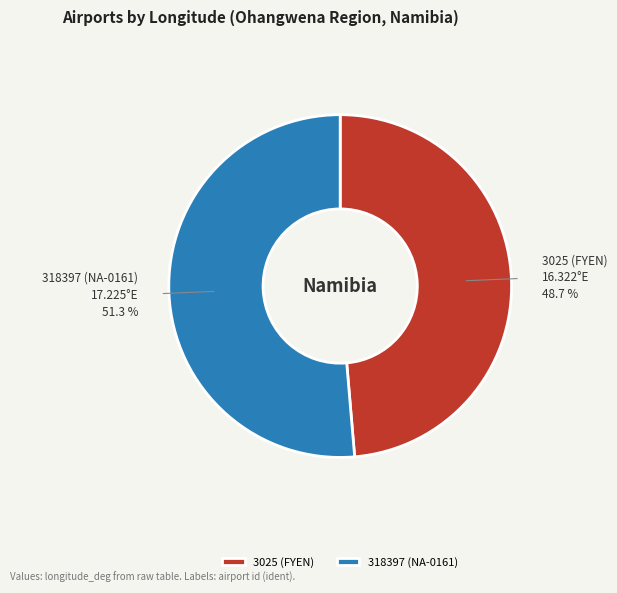

Is there a majority slice in this chart?

Yes